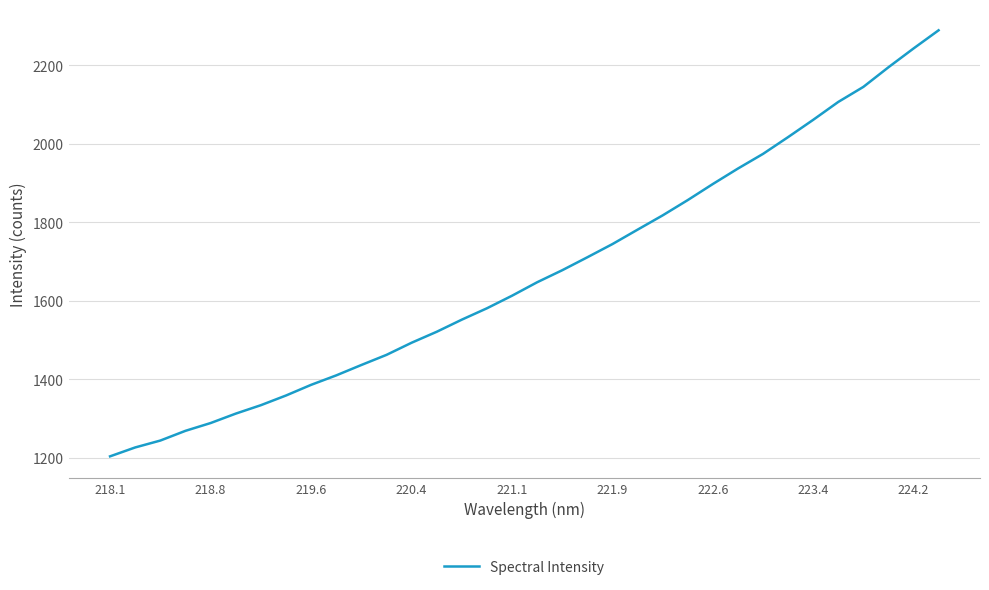

What is the maximum value shown in the chart?

2289.6